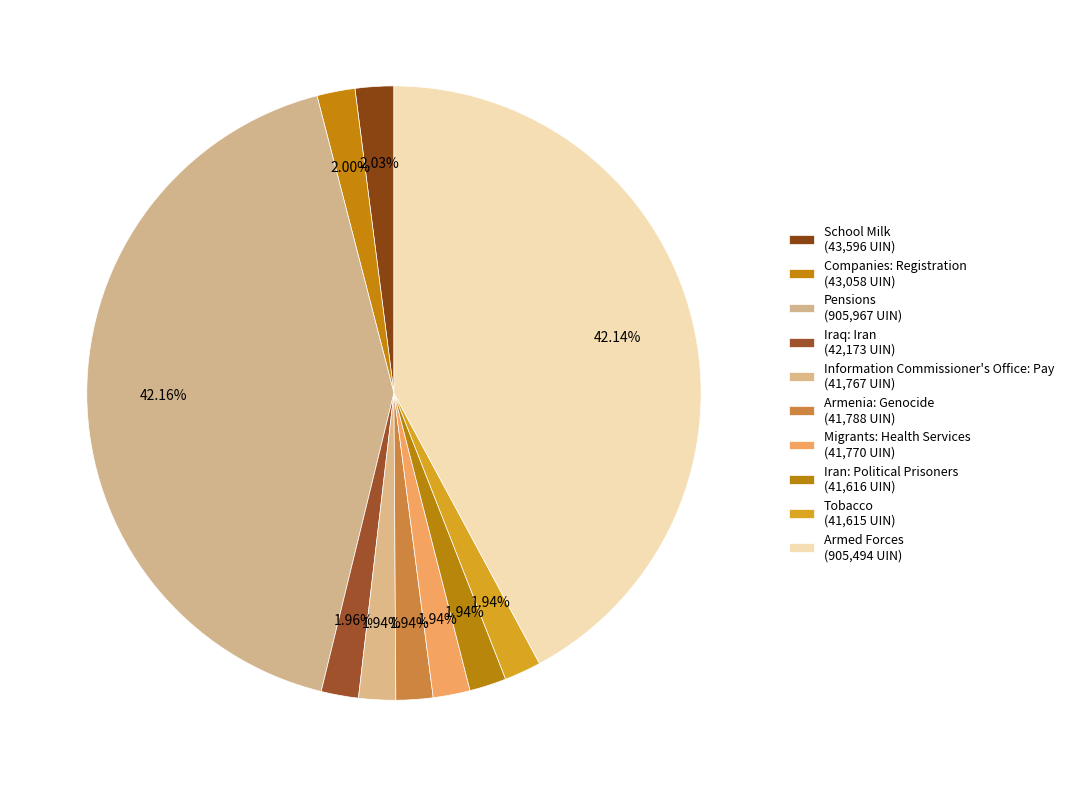

What is the largest slice in the pie chart?

Pensions